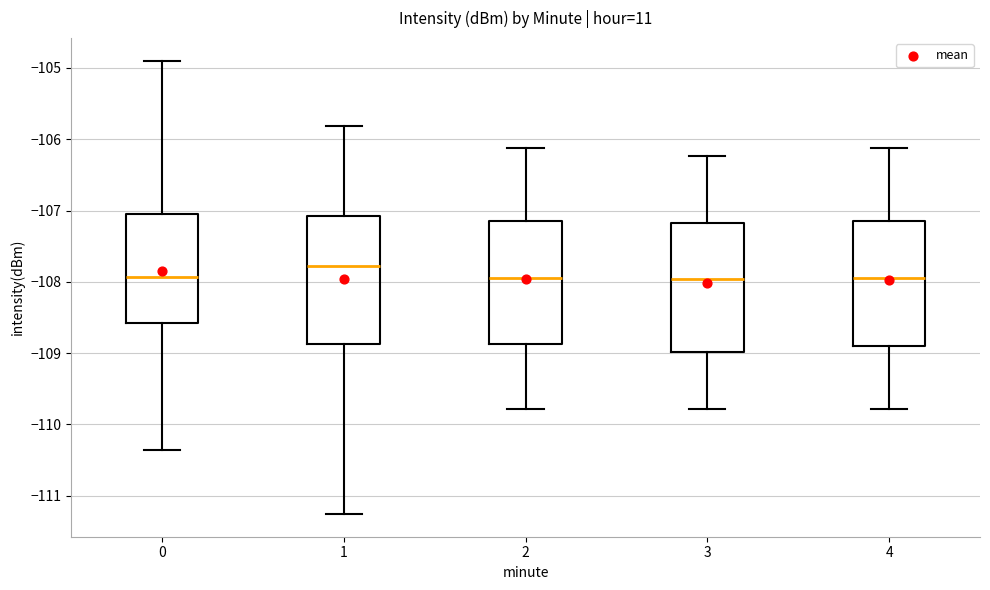

Where is the lower edge of the box at x = 2 on the y-axis? The values are not printed on the chart, so give them approximately, as read against the axis.

-108.9